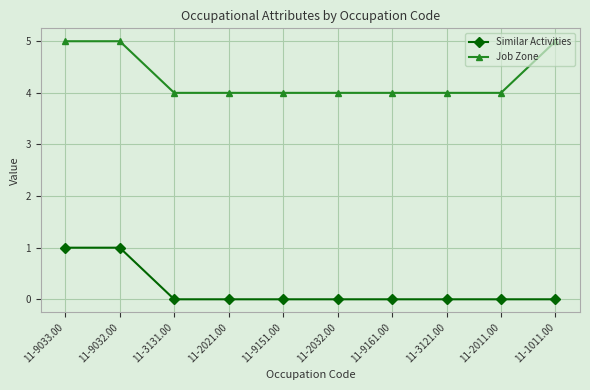

Is the value of Similar Activities at 11-9161.00 greater than the value of Job Zone at 11-9151.00?

No